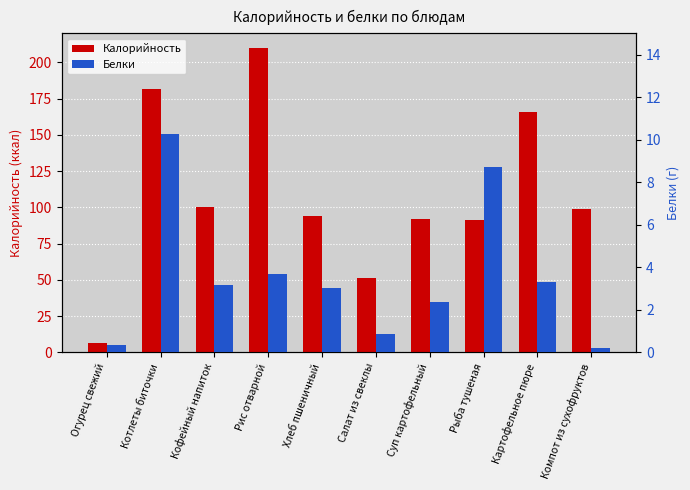

True or false: Калорийность has a value of 105.3 at Котлеты биточки.

False